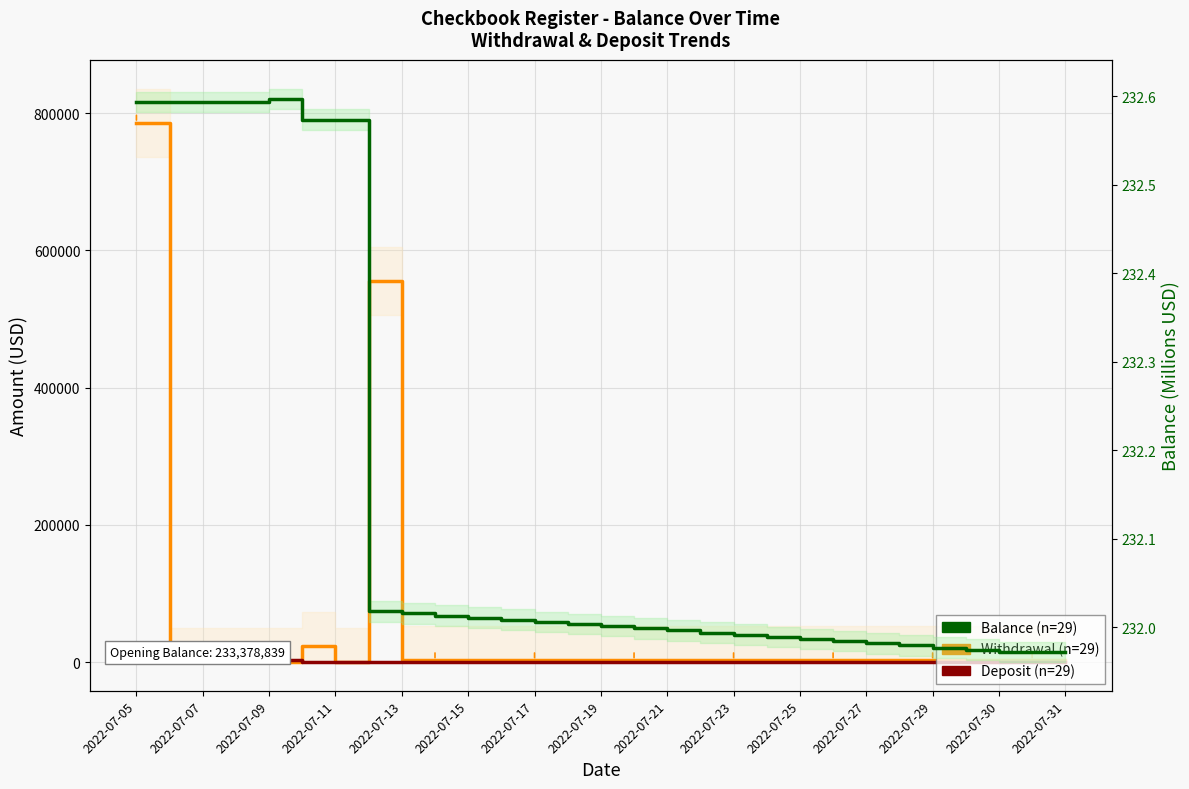

The Deposit series shows 1196.3 at 2022-07-31. True or false?

False